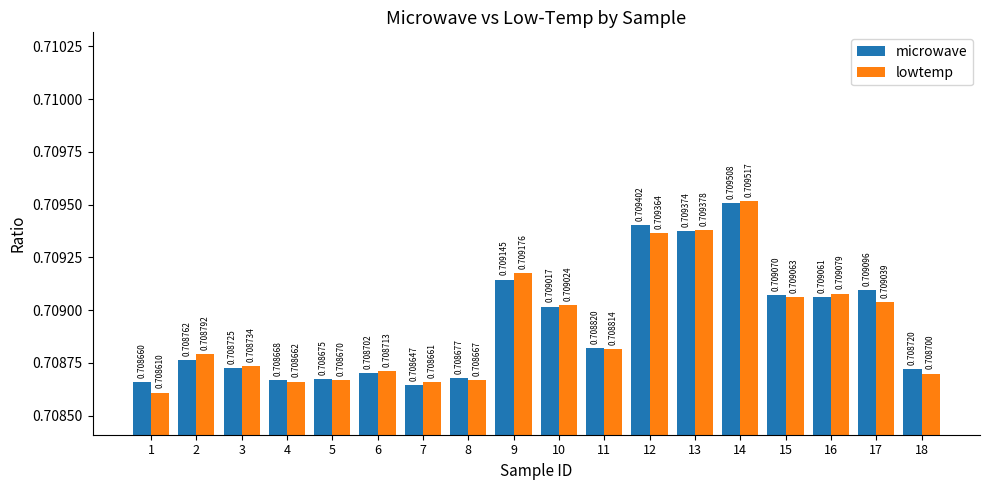

Which series changed the most between 2 and 7?

lowtemp